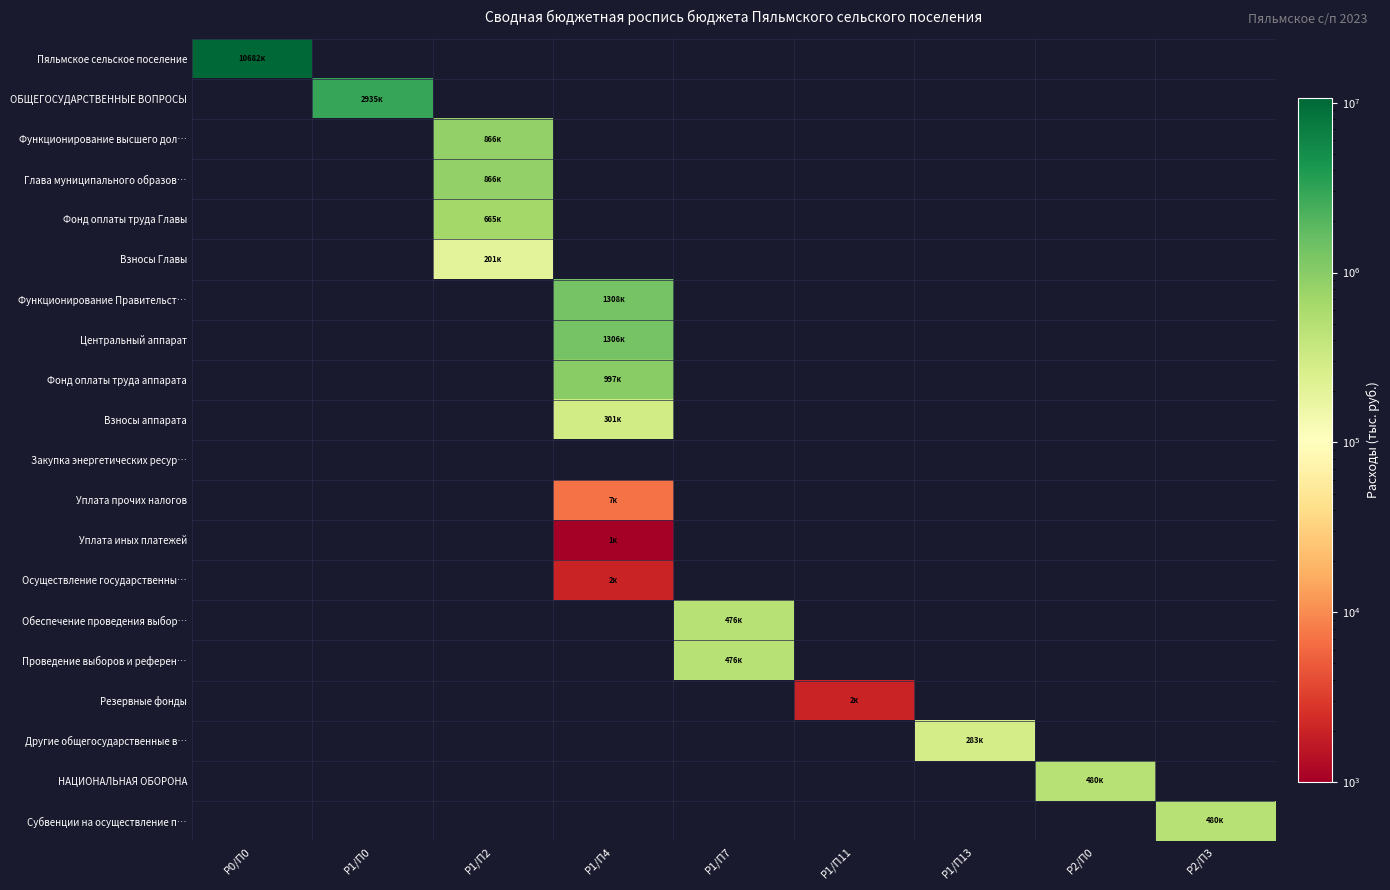

Which series has the widest spread of values?

Пяльмское сельское поселение